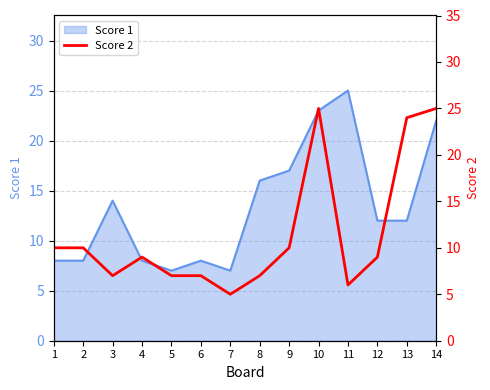

The value of Score 1 at 13 is 3. True or false?

False